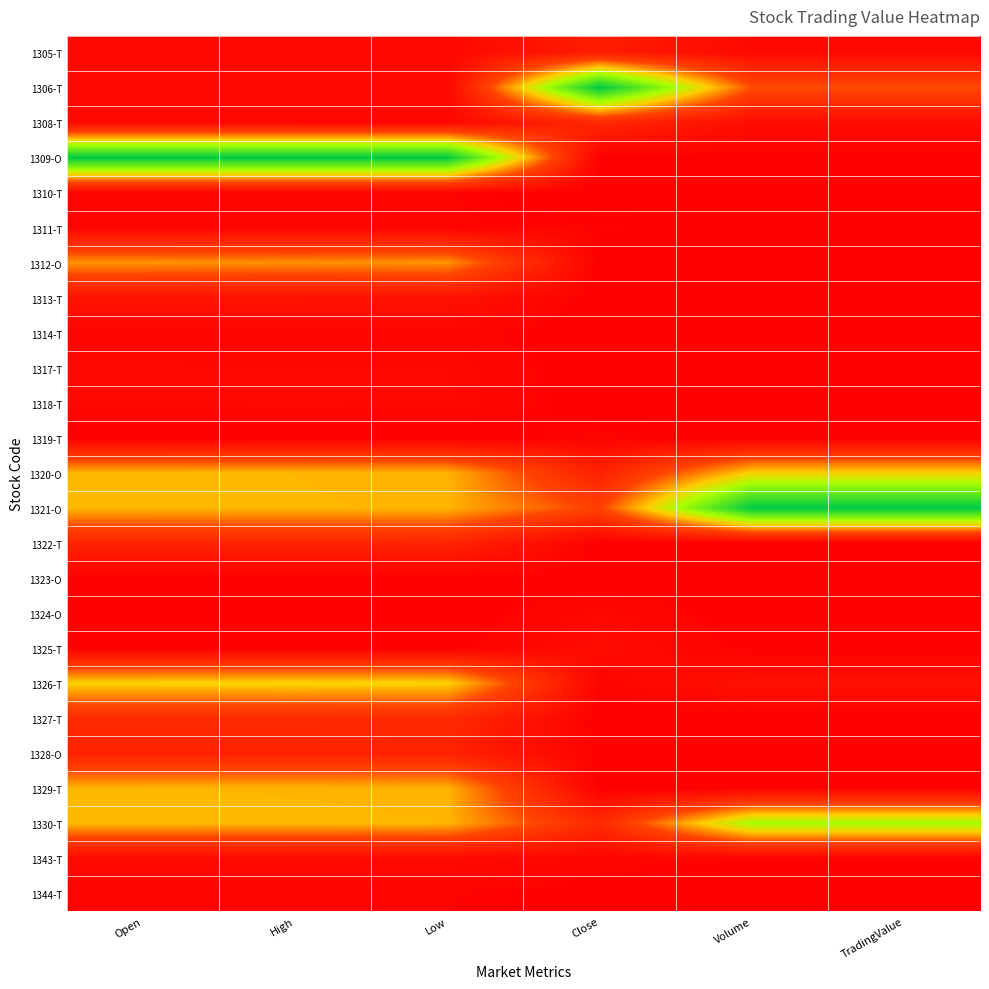

List the series in order of their peak value, highest first.

1306-T, 1309-O, 1321-O, 1330-T, 1326-T, 1320-O, 1329-T, 1312-O, 1327-T, 1308-T, 1322-T, 1328-O, 1305-T, 1313-T, 1325-T, 1343-T, 1317-T, 1318-T, 1324-O, 1314-T, 1319-T, 1311-T, 1310-T, 1344-T, 1323-O